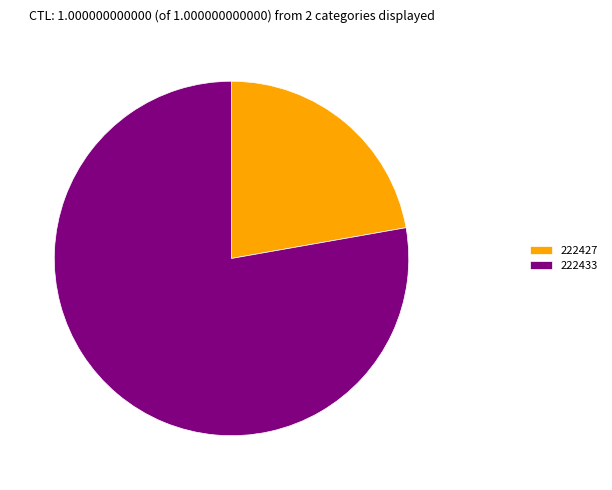

Is there a majority slice in this chart?

Yes